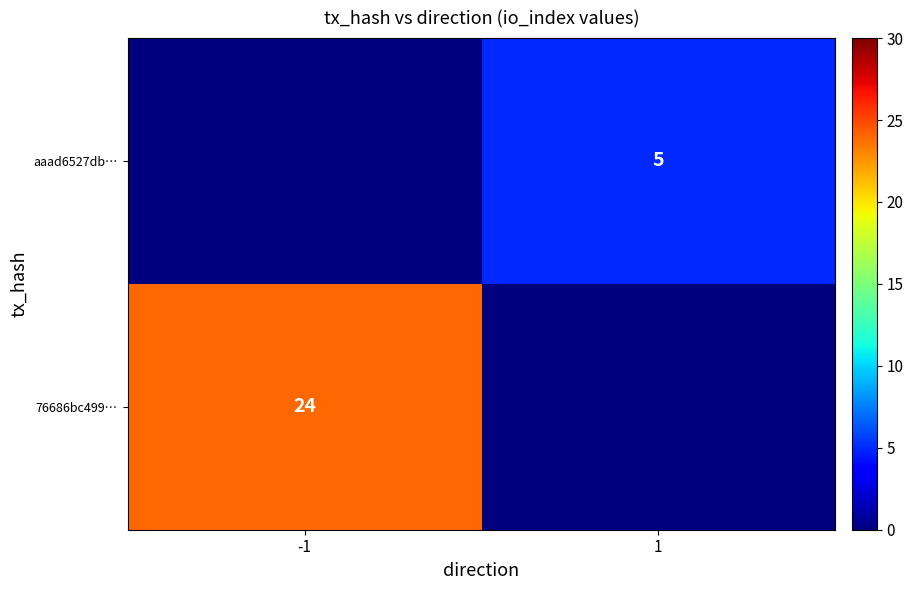

The aaad6527db… series shows 5 at 1. True or false?

True